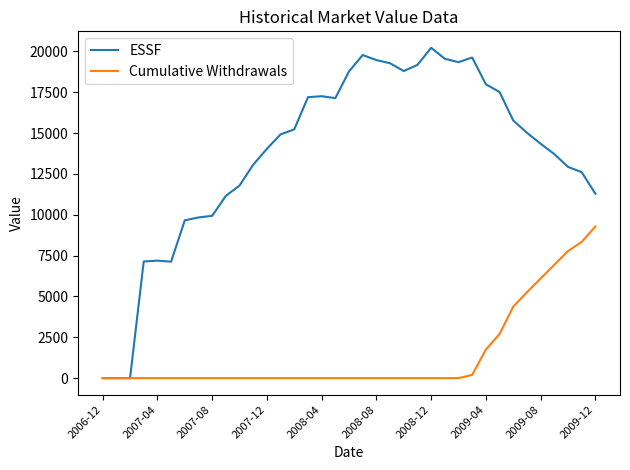

What is the maximum value shown in the chart?

20210.7